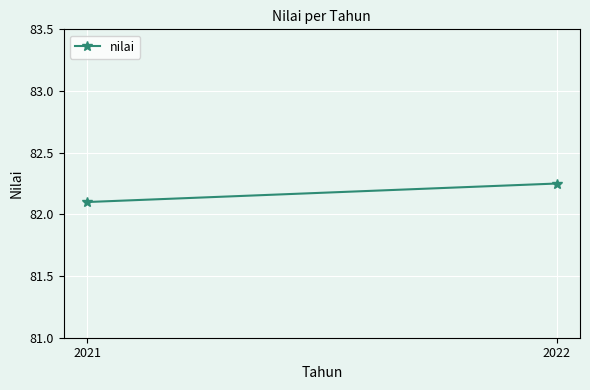

How many lines are shown in the chart?

1